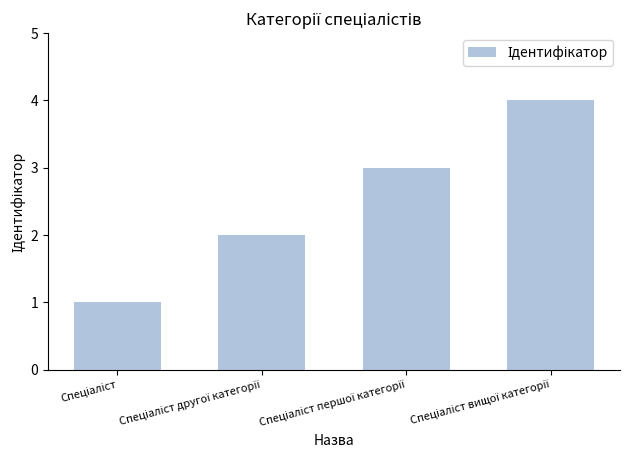

Reading left to right, what are all the values shown in this chart?

1	2	3	4